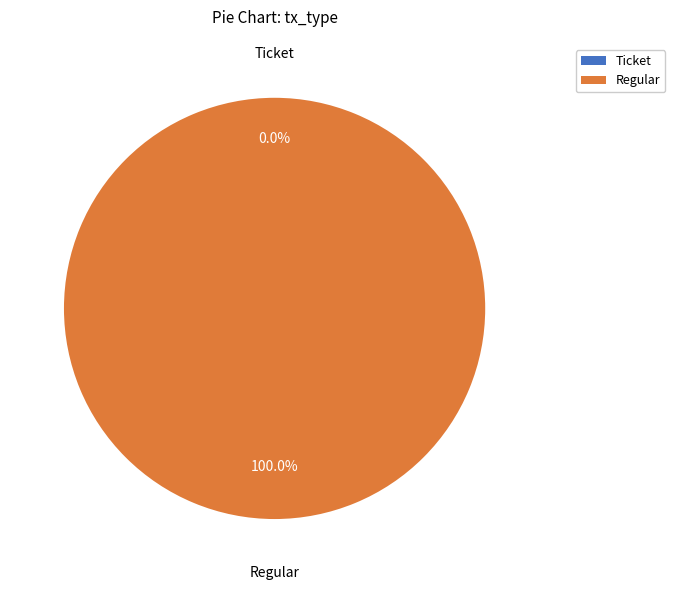

Which slice represents more than half of the pie?

Regular